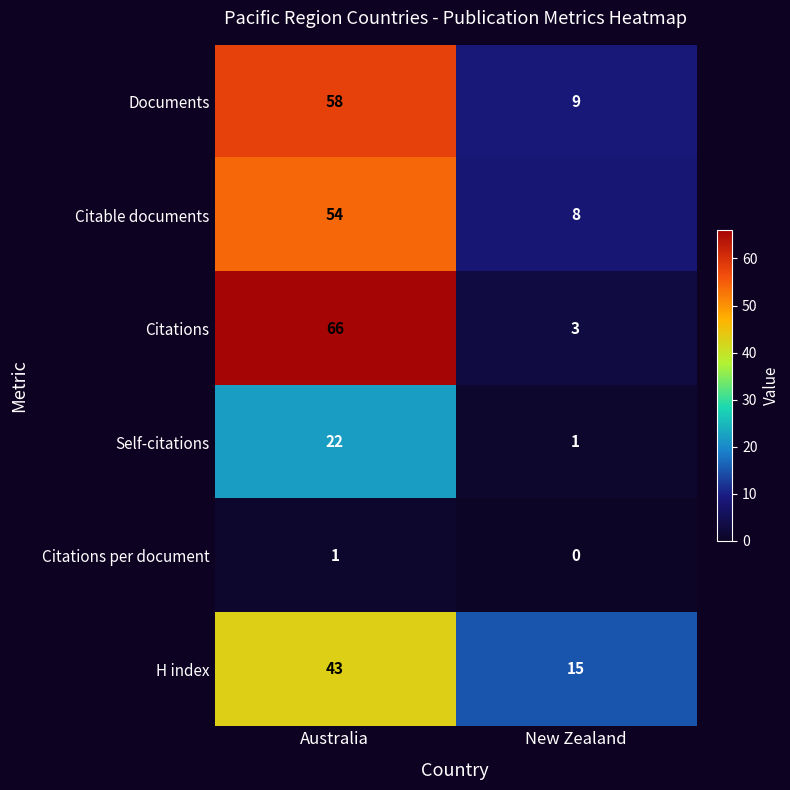

The value of Documents at Australia is 89. True or false?

False